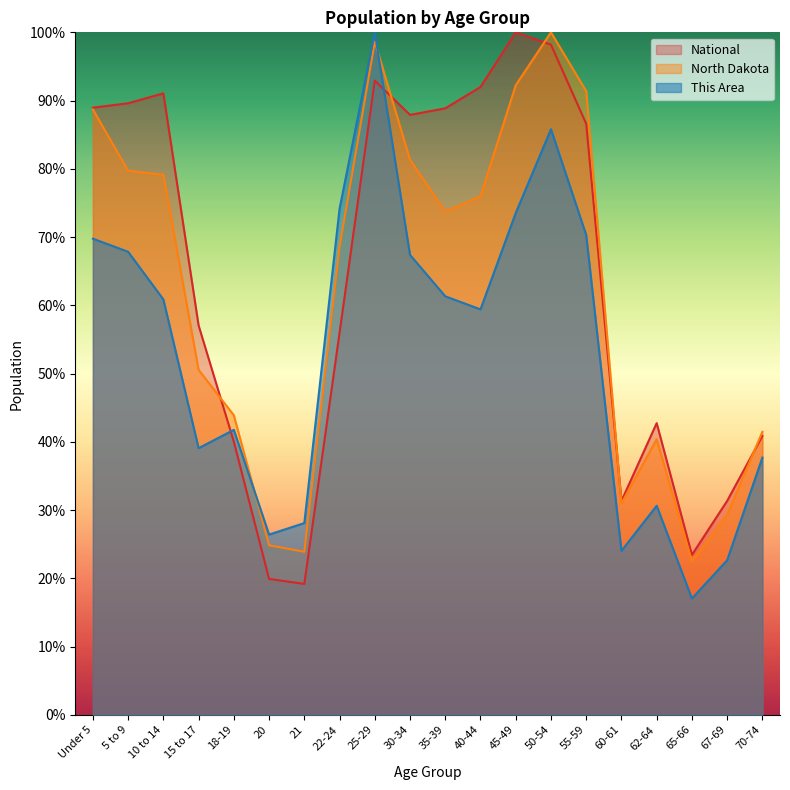

The North Dakota series shows 40.6 at 25-29. True or false?

False